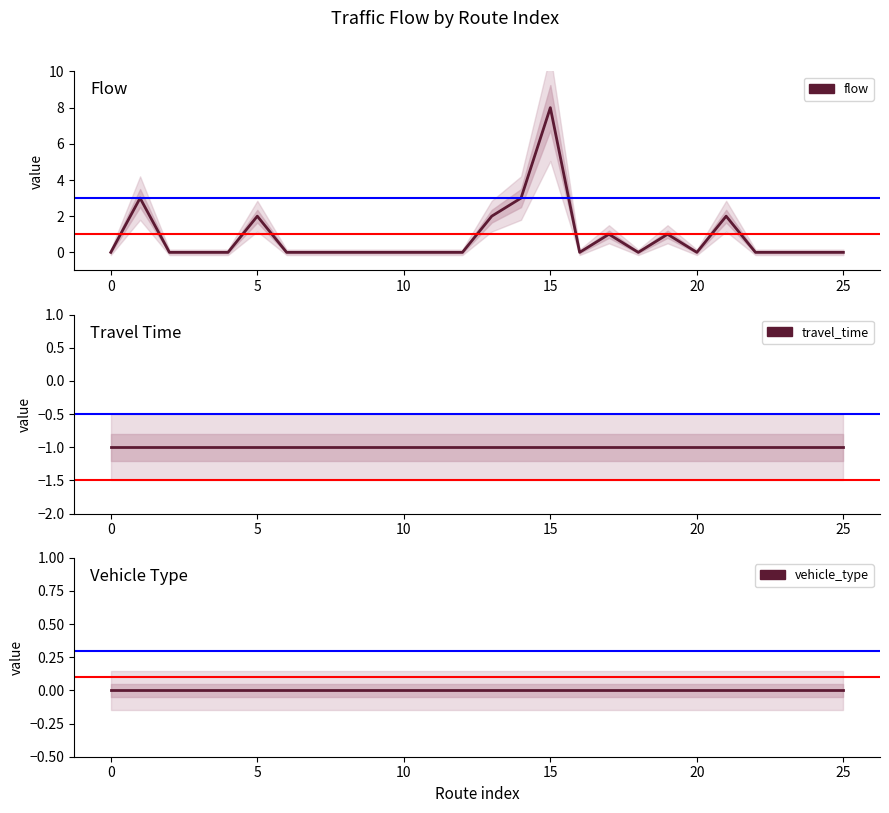

Reading left to right, what are all the values shown in this chart?

flow: 0	3	0	0	0	2	0	0	0	0	0	0	0	2	3	8	0	1	0	1	0	2	0	0	0	0
travel_time: -1	-1	-1	-1	-1	-1	-1	-1	-1	-1	-1	-1	-1	-1	-1	-1	-1	-1	-1	-1	-1	-1	-1	-1	-1	-1
vehicle_type: 0	0	0	0	0	0	0	0	0	0	0	0	0	0	0	0	0	0	0	0	0	0	0	0	0	0